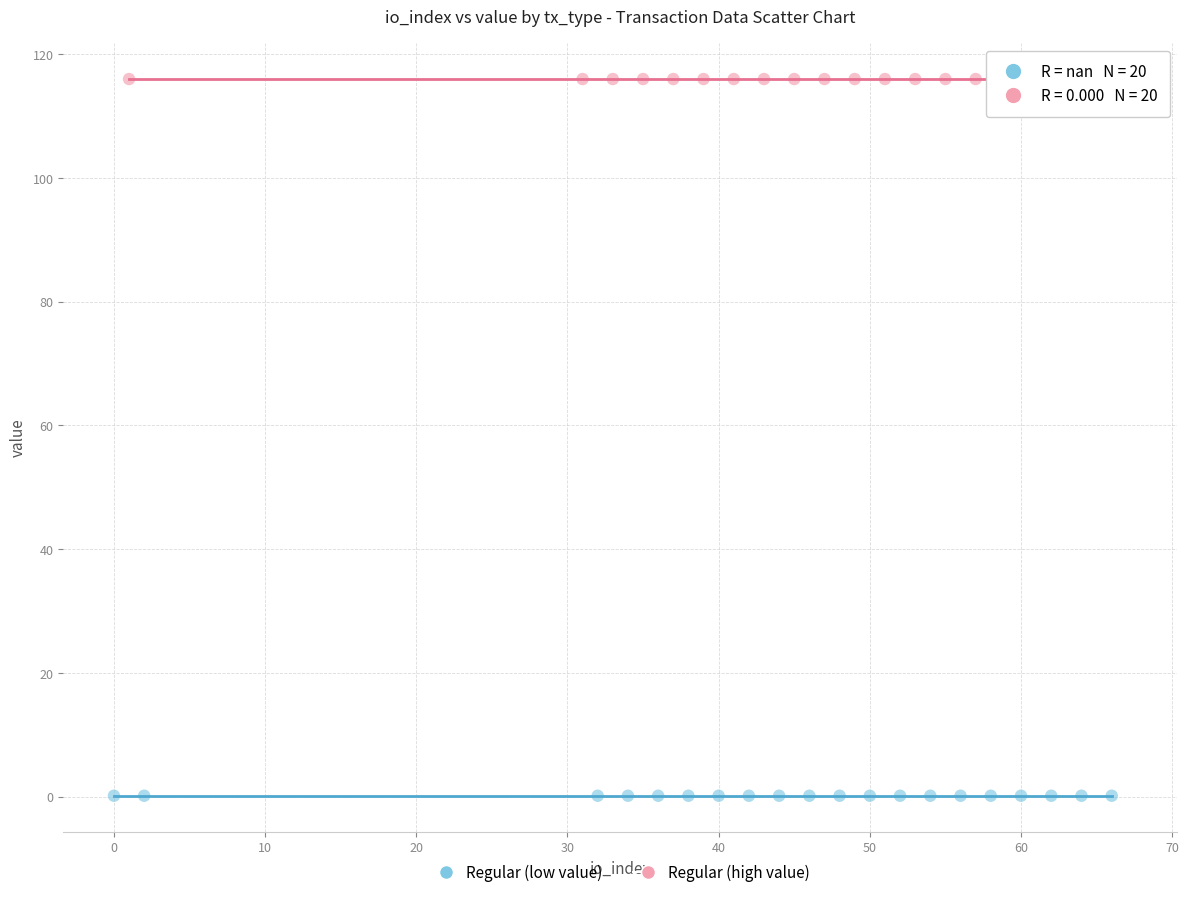

Which series contains the highest Y value?

Regular (high value)